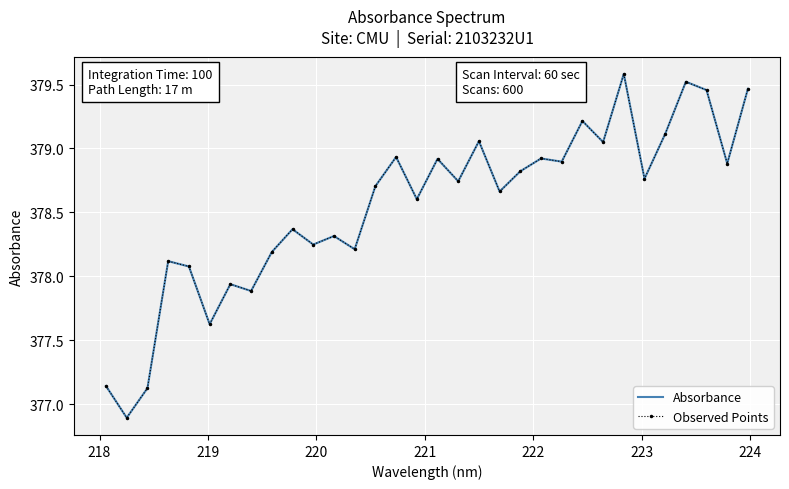

Reading right to left, extract all data points from this chart.

Absorbance: 379.5	378.9	379.5	379.5	379.1	378.8	379.6	379.1	379.2	378.9	378.9	378.8	378.7	379.1	378.7	378.9	378.6	378.9	378.7	378.2	378.3	378.2	378.4	378.2	377.9	377.9	377.6	378.1	378.1	377.1	376.9	377.1
Observed Points: 379.5	378.9	379.5	379.5	379.1	378.8	379.6	379.1	379.2	378.9	378.9	378.8	378.7	379.1	378.7	378.9	378.6	378.9	378.7	378.2	378.3	378.2	378.4	378.2	377.9	377.9	377.6	378.1	378.1	377.1	376.9	377.1